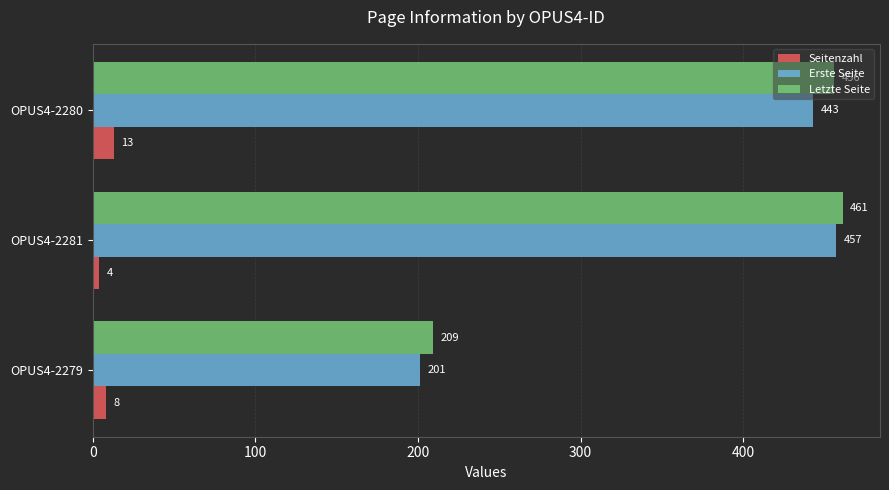

What is the difference between the maximum and minimum values in the Erste Seite series?

256